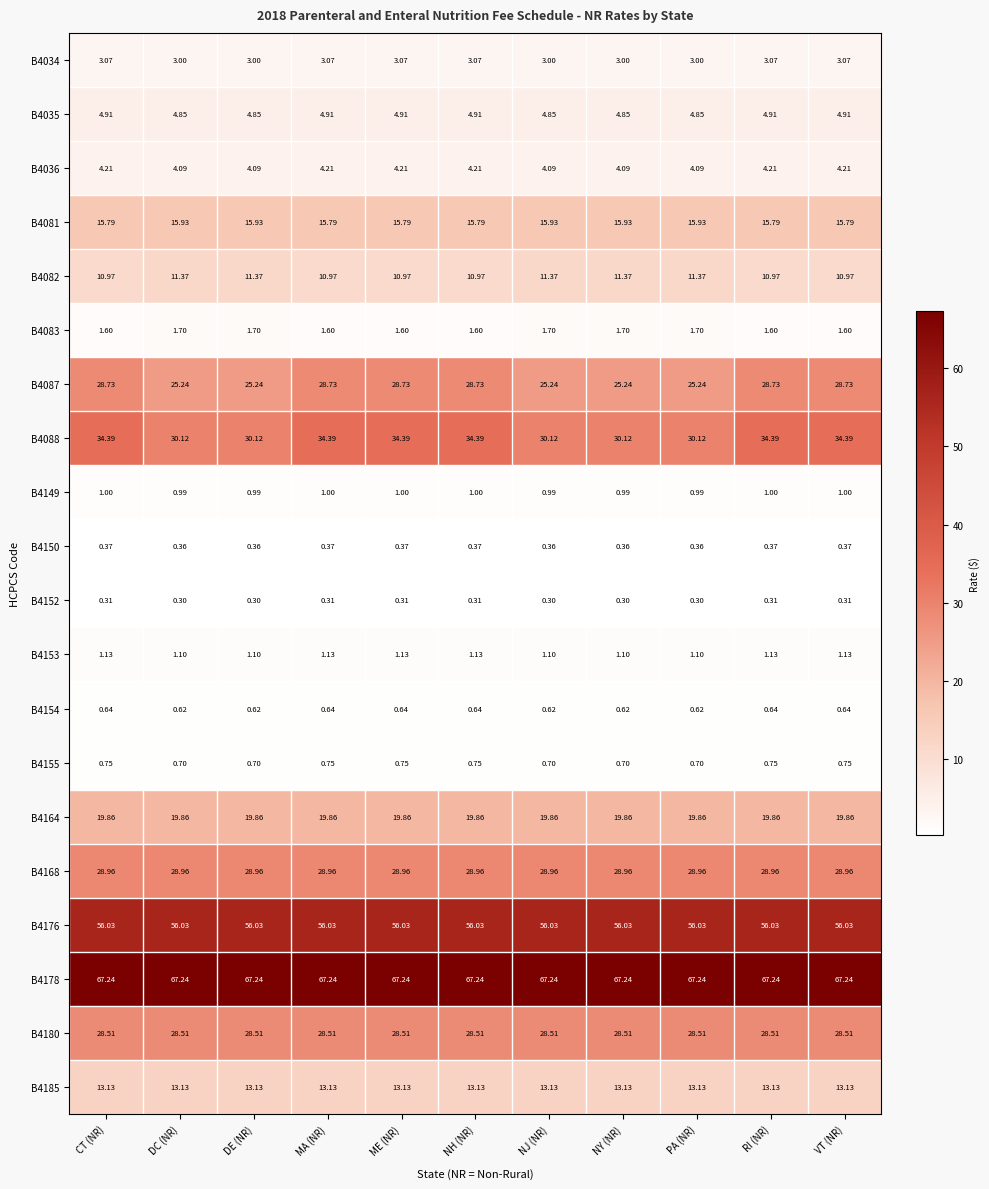

At which label does B4088 first exceed 34?

CT (NR)